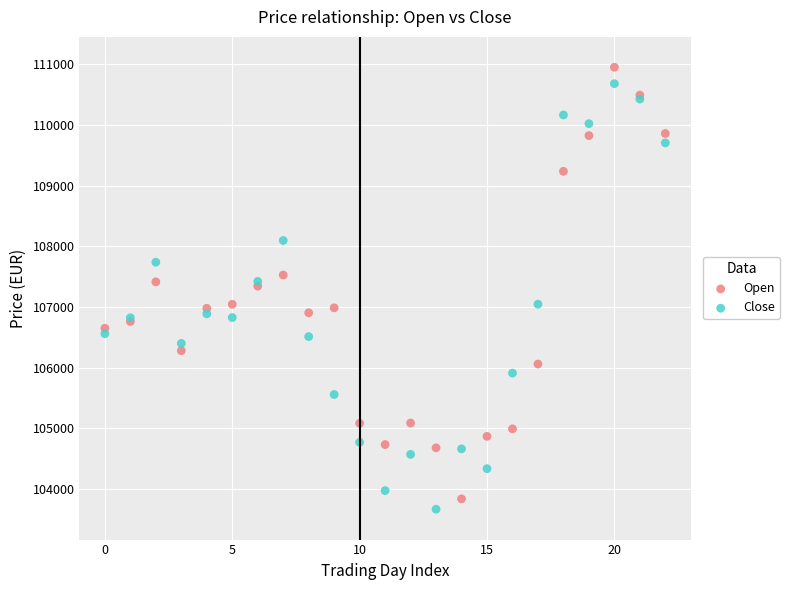

Which series contains the lowest Y value?

Close